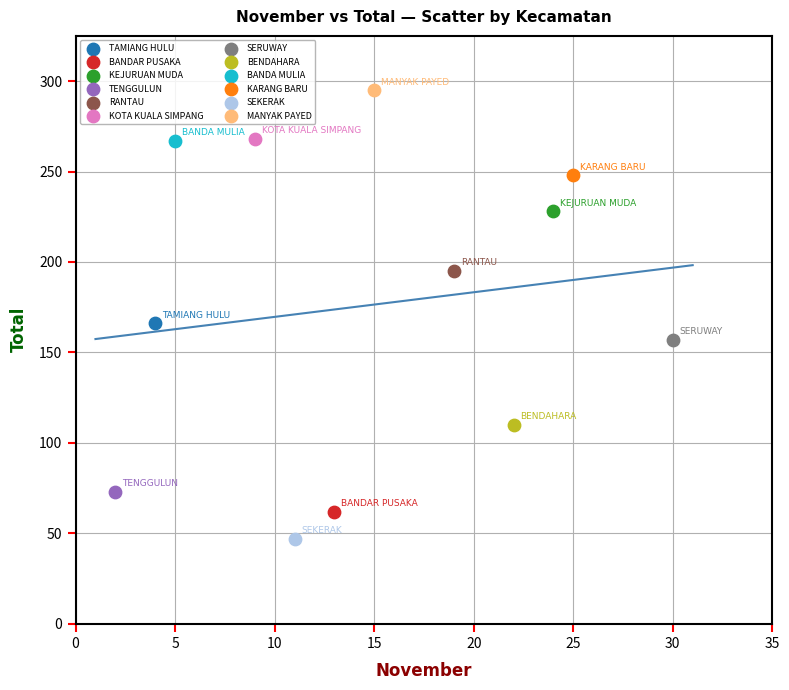

Which series reaches the minimum Y coordinate?

SEKERAK